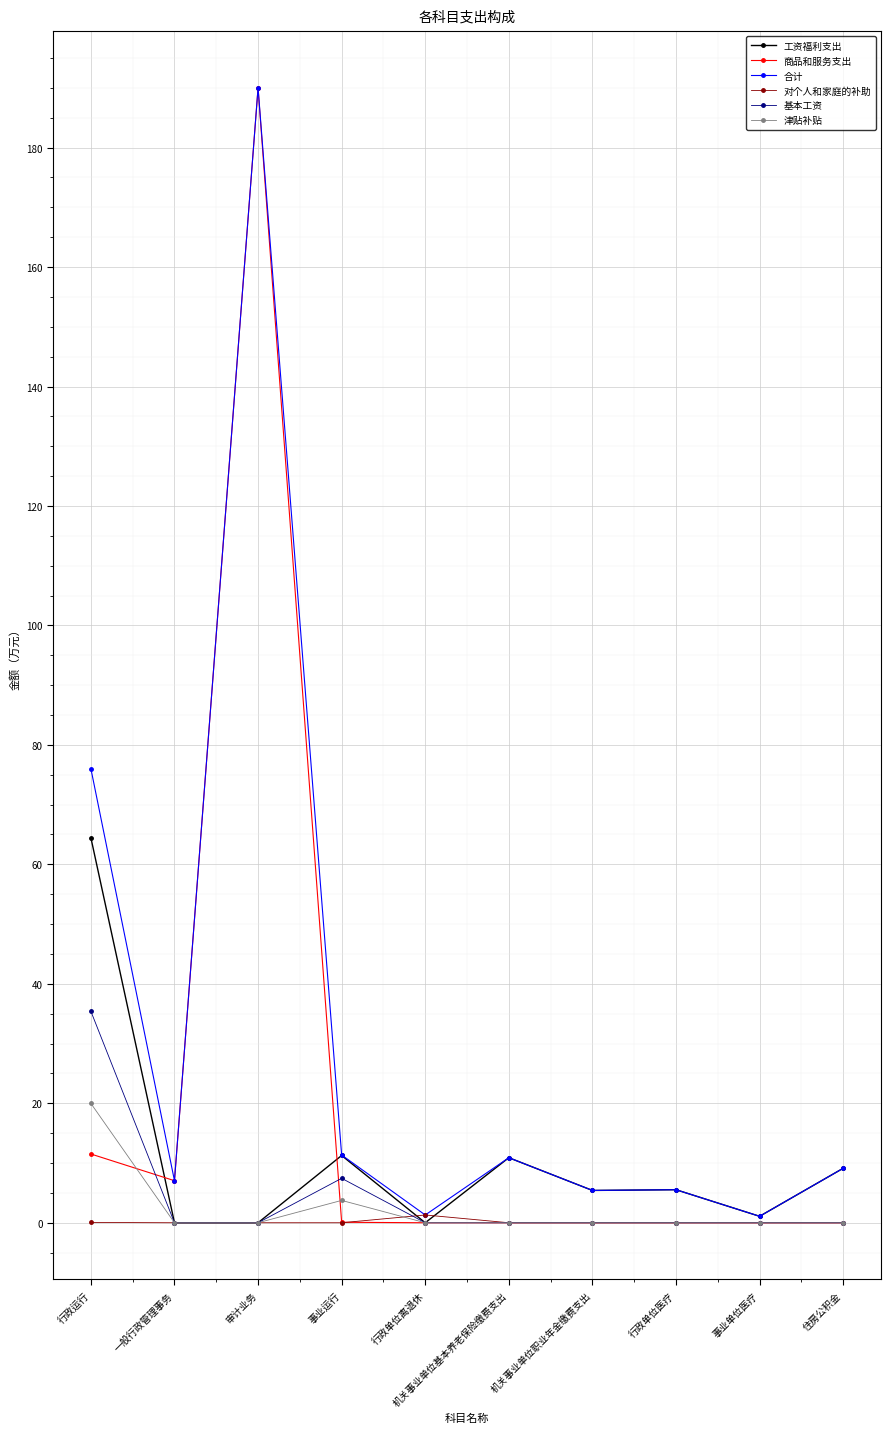

What is the difference between the highest and lowest values at 审计业务?

190.0